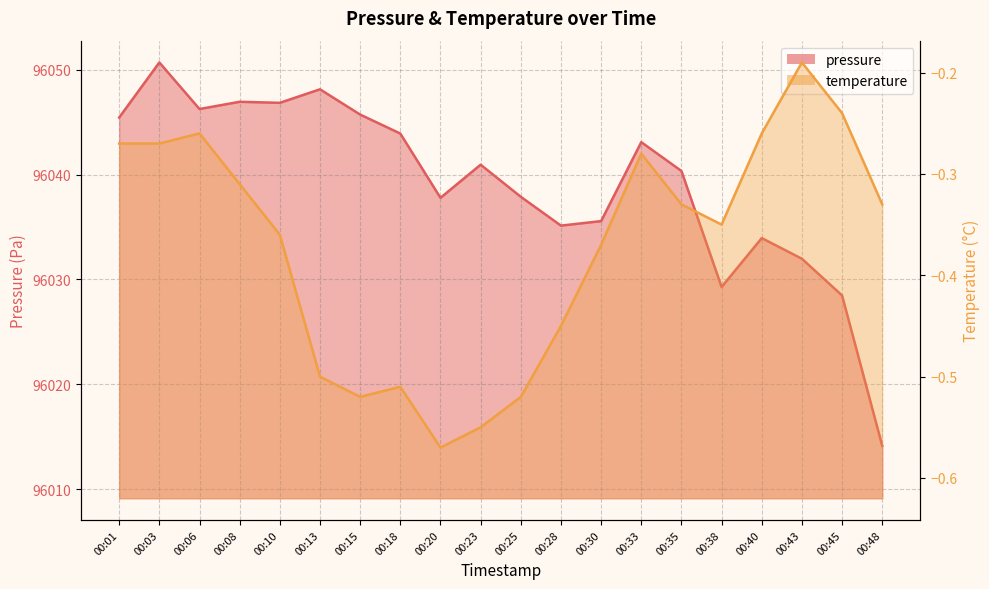

How many interior local peaks does the pressure series have?

6